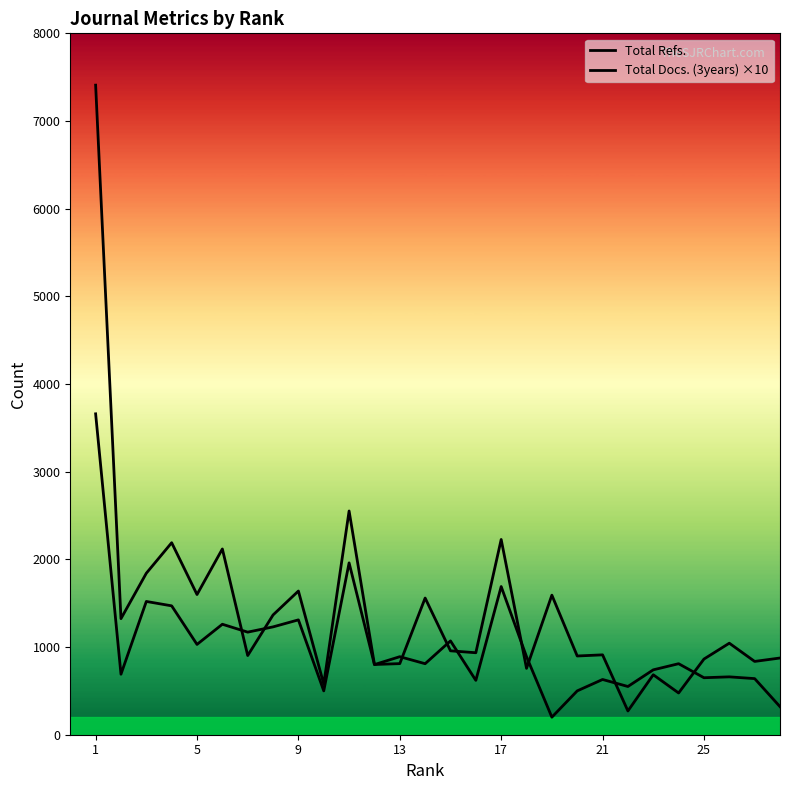

Does the chart have visible grid lines?

No